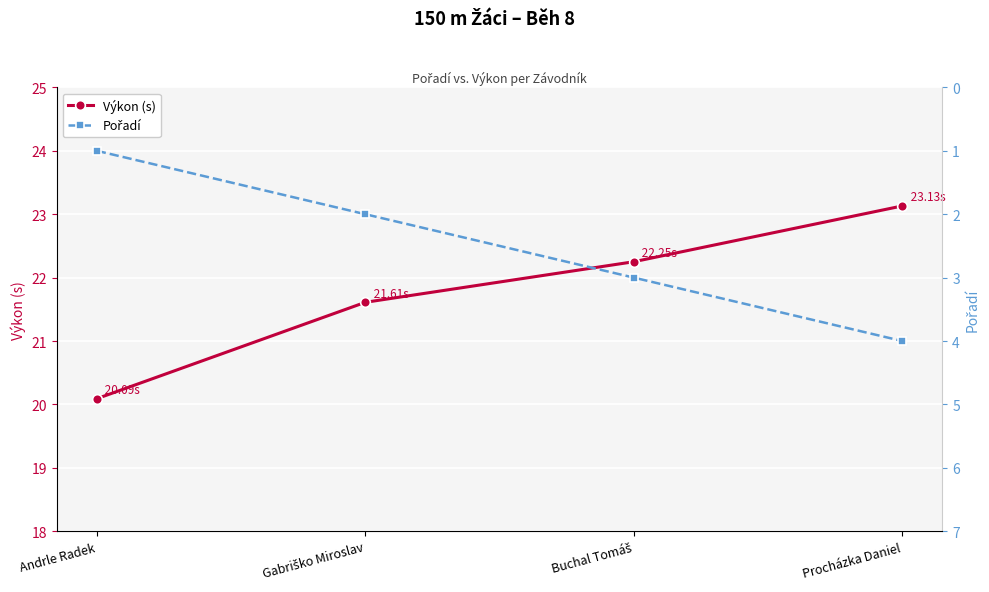

True or false: Výkon (s) has more than 1 interior local peaks.

False